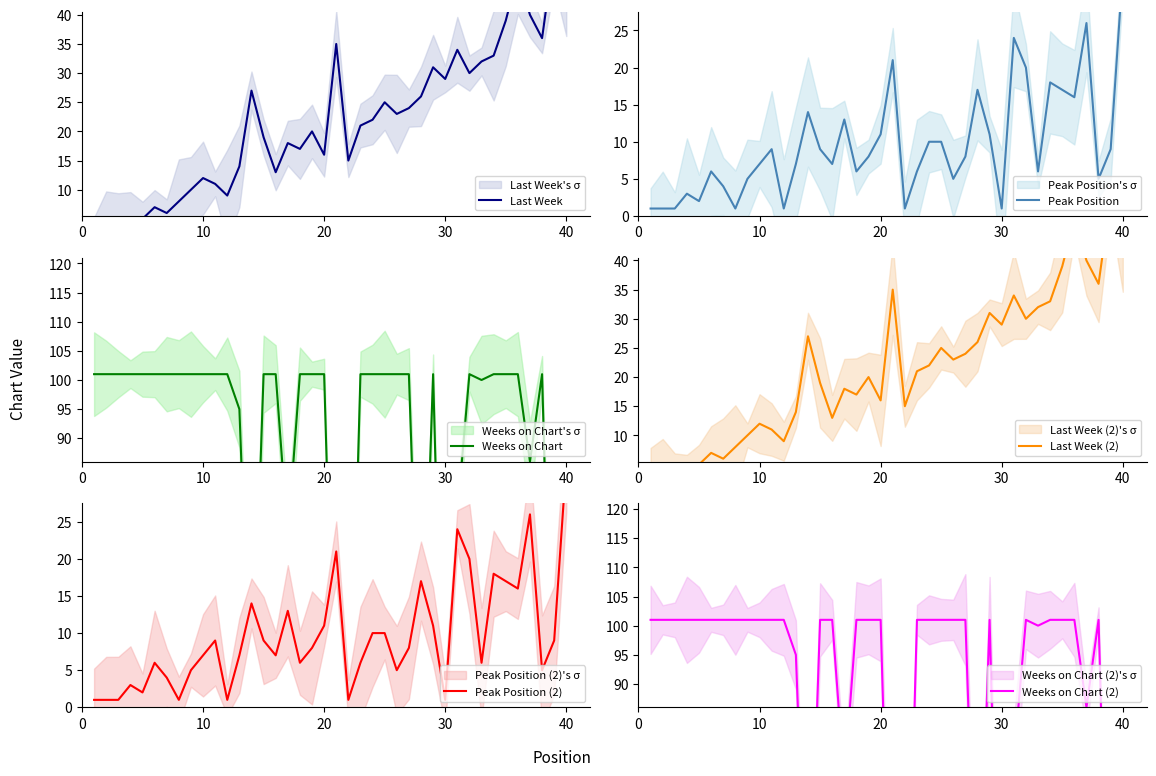

What is the maximum value shown in the chart?

101